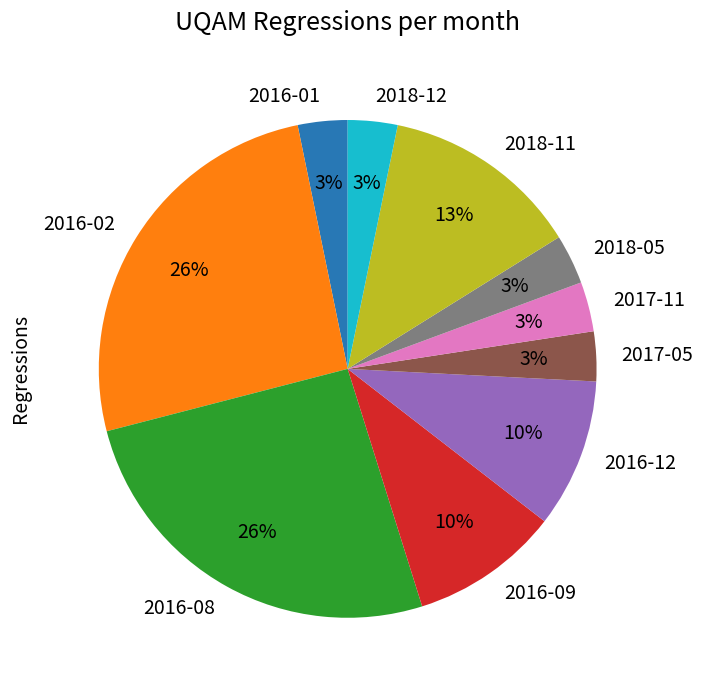

Is the sum of 2016-08 and 2018-11 greater than half?

No